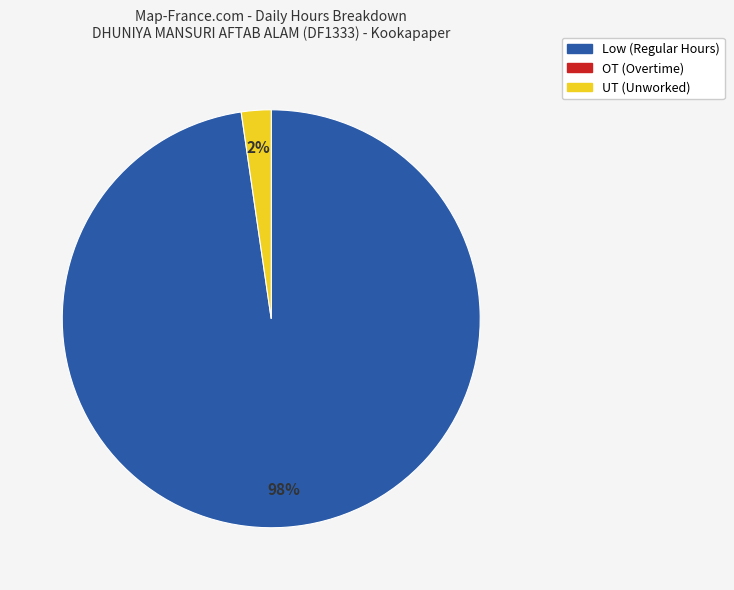

How many slices are in this pie chart?

2